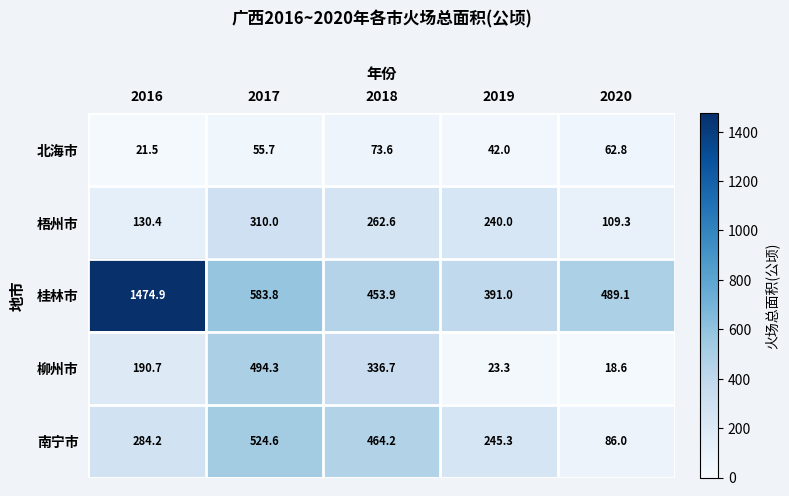

What is the difference between the highest and lowest values at 2016?

1453.4